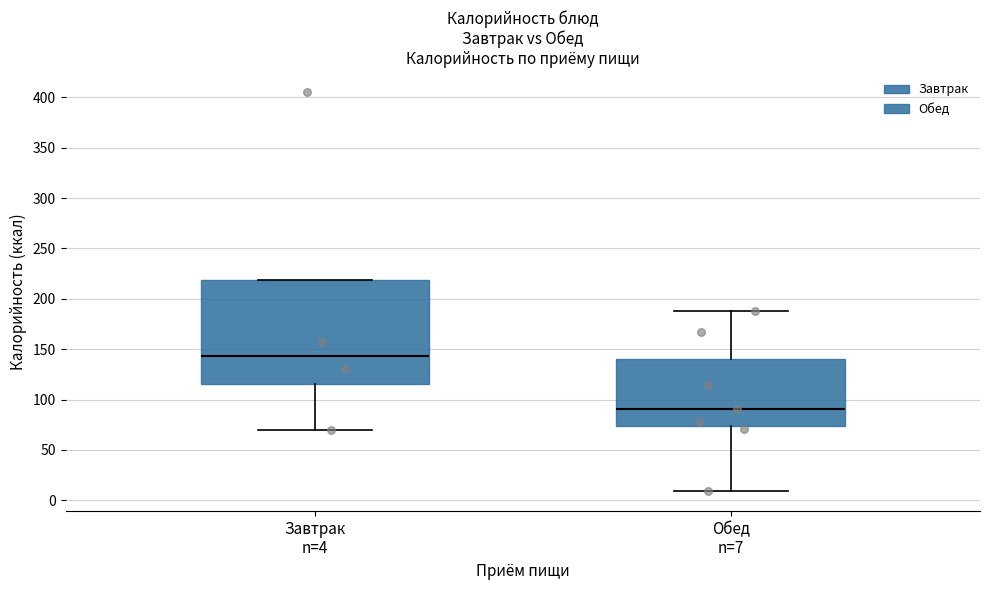

Reading left to right, read every box against the y-axis: the position of its median line, the range the box covers, and the ends of its whiskers. The values are not printed on the chart, so give them approximately, as read against the axis.

Завтрак n=4: median 145, box 115 to 220, whiskers 70 to 220
Обед n=7: median 90, box 75 to 140, whiskers 10 to 190